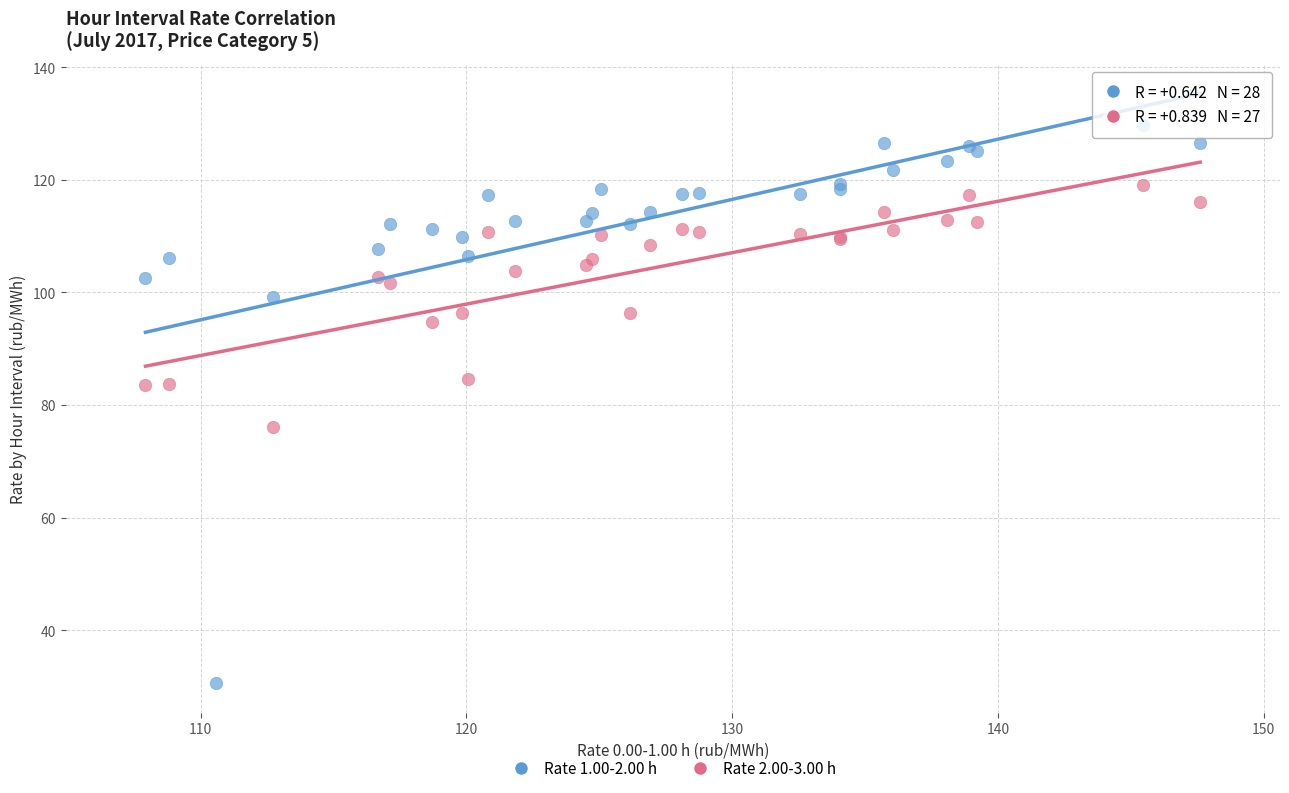

Which series reaches the maximum Y coordinate?

Rate 1.00-2.00 h